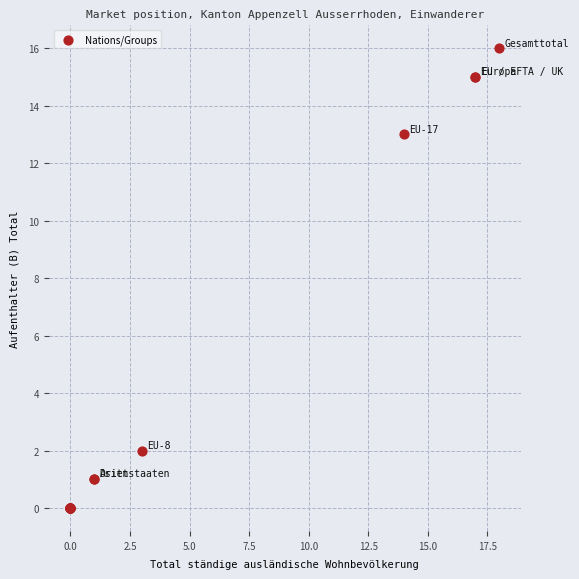

What Y value in the scatter plot is closest to 8?

13